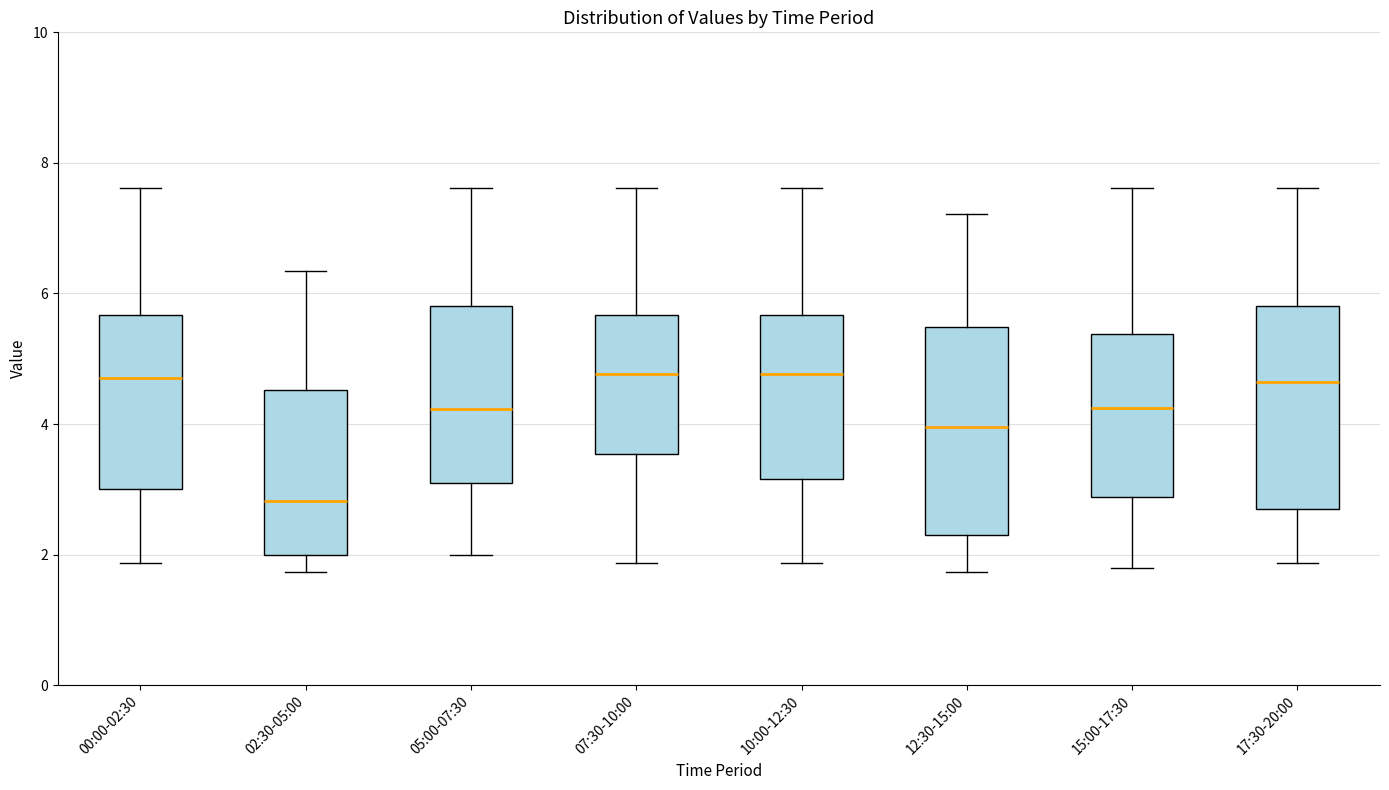

Where is the upper edge of the box for 07:30-10:00 on the y-axis? The values are not printed on the chart, so give them approximately, as read against the axis.

5.6